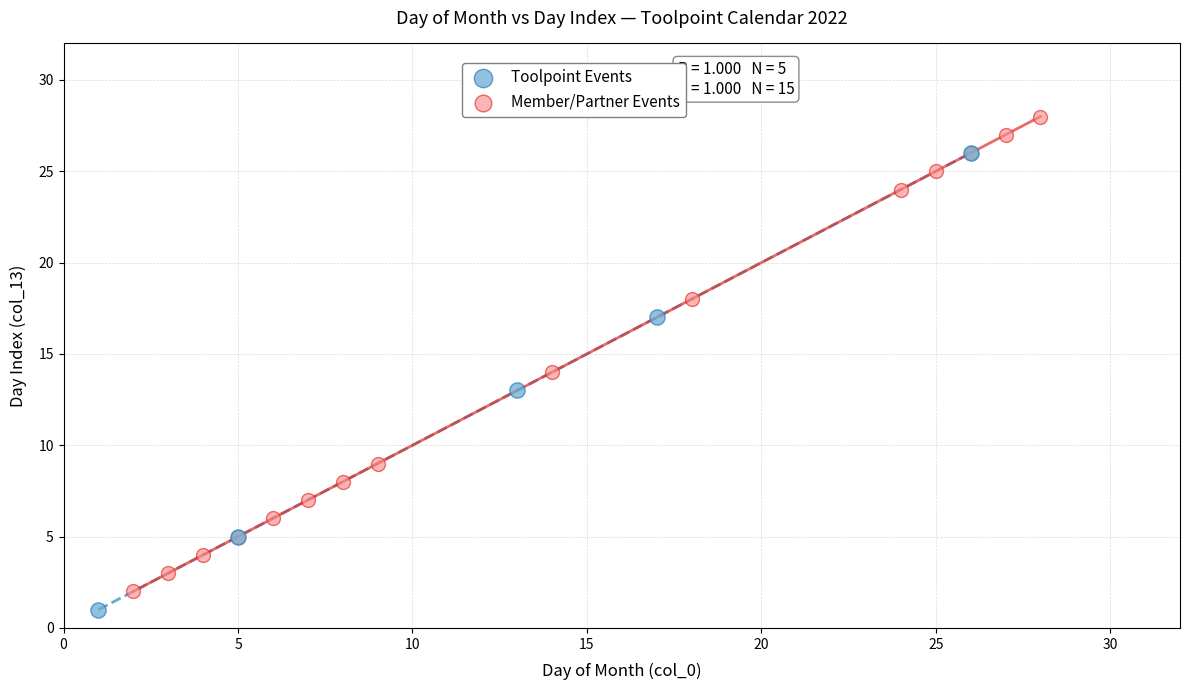

Which series reaches the maximum Y coordinate?

Member/Partner Events